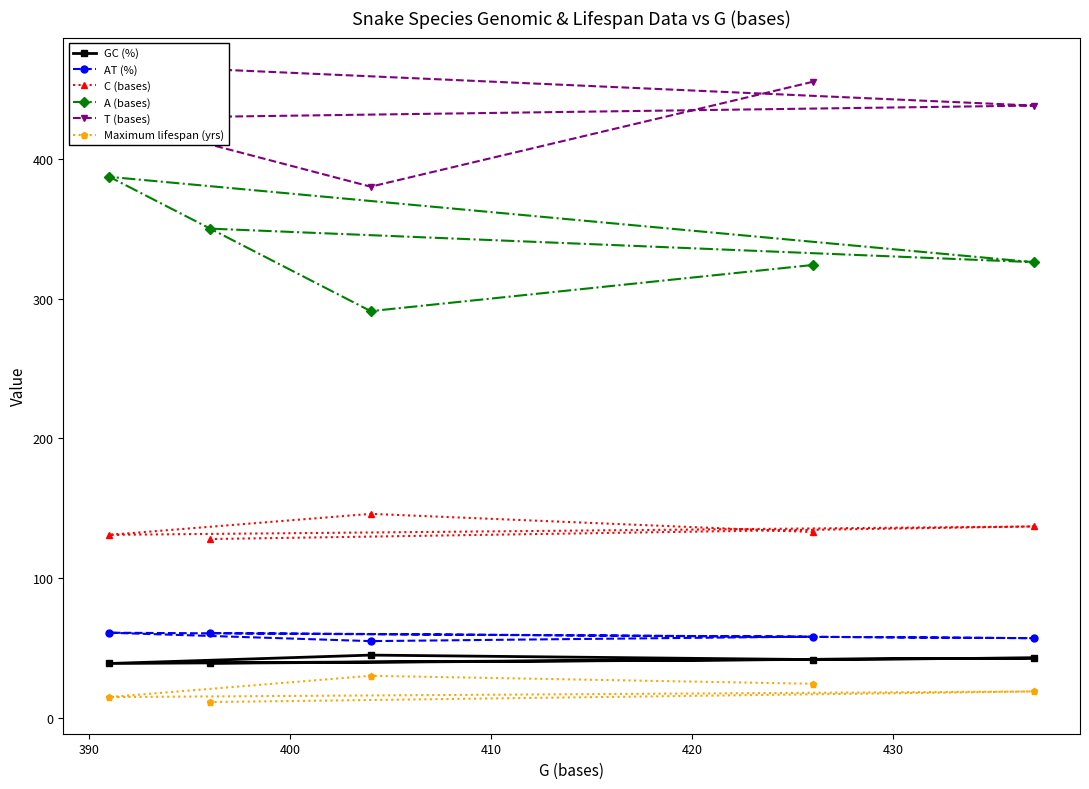

What is the minimum value for AT (%)?

55.0